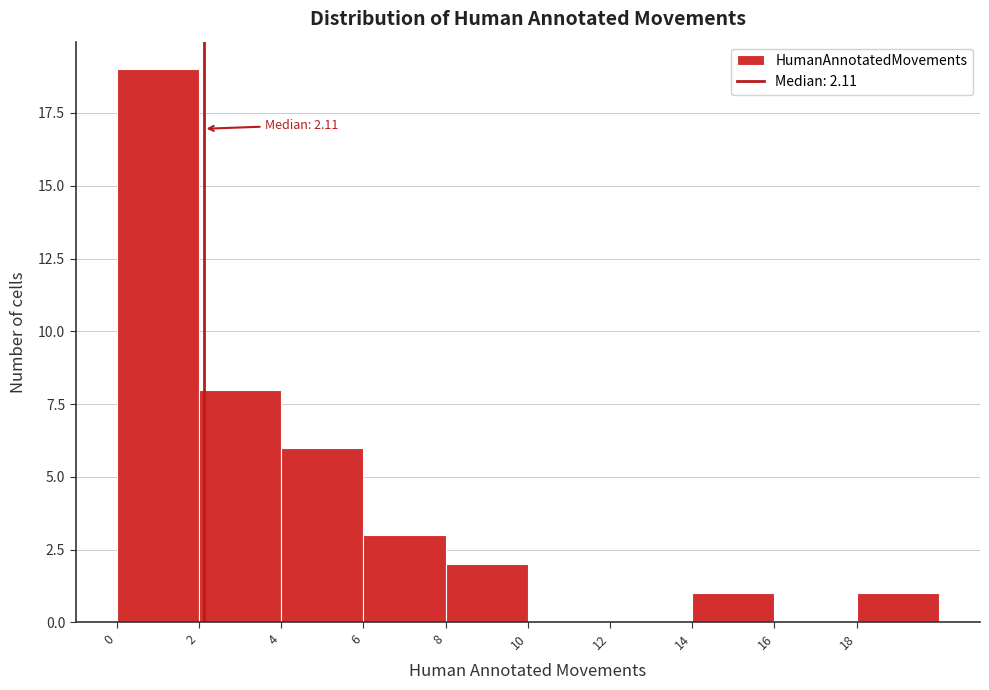

Which range on the x-axis has the tallest bar?

0 to 2